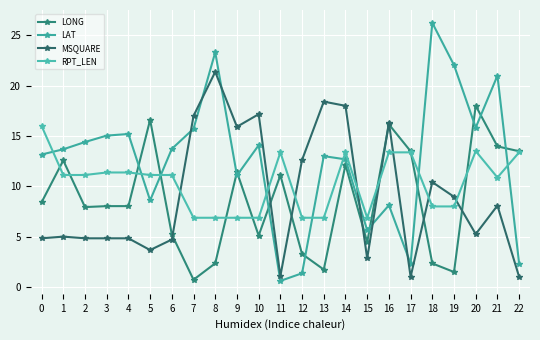

True or false: MSQUARE has more than 0 points higher than both neighbors.

True